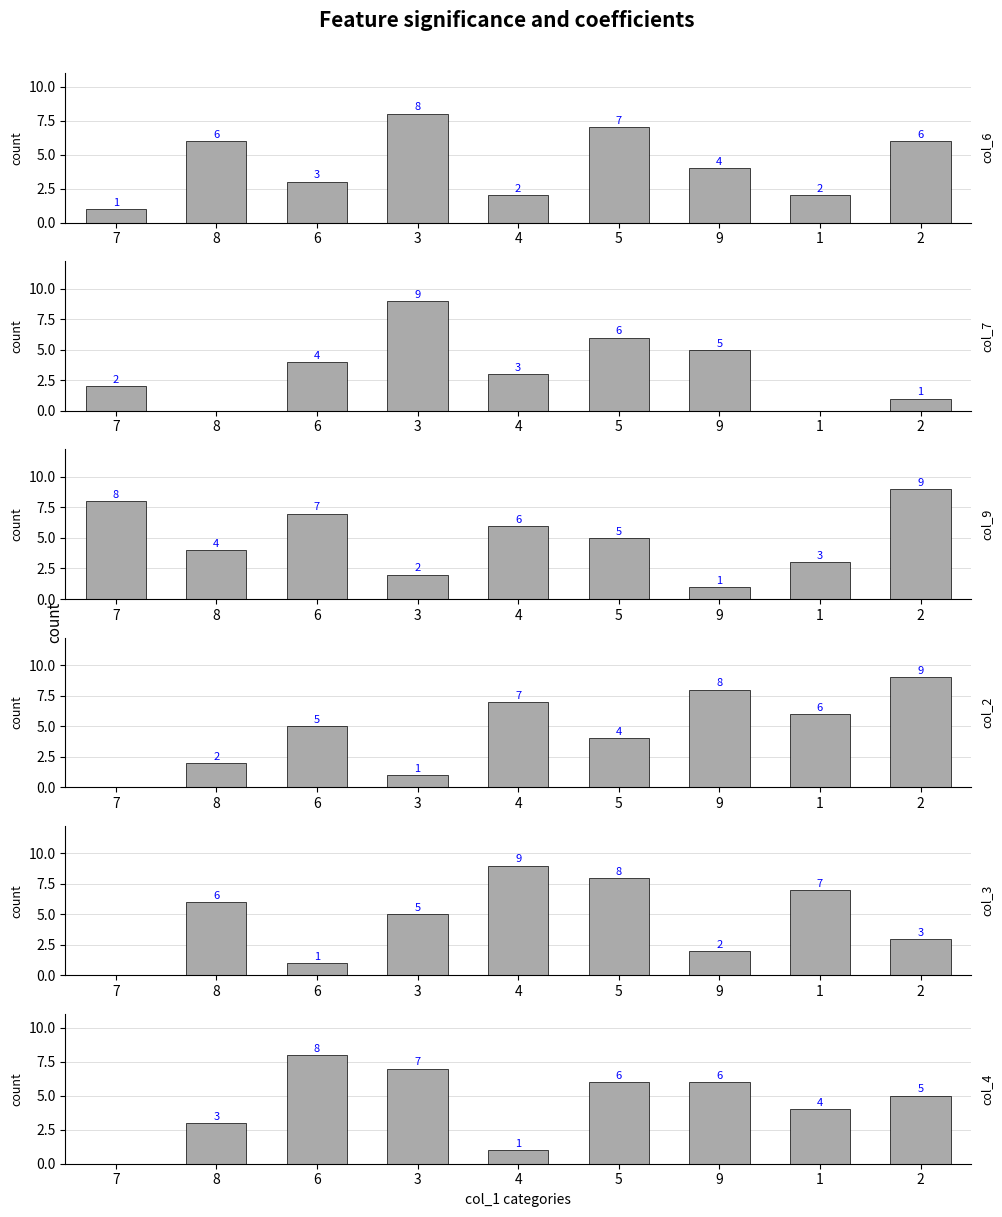

Reading right to left, list all the values displayed in this chart.

col_6: 2=6	1=2	9=4	5=7	4=2	3=8	6=3	8=6	7=1
col_7: 2=1	1=0	9=5	5=6	4=3	3=9	6=4	8=0	7=2
col_9: 2=9	1=3	9=1	5=5	4=6	3=2	6=7	8=4	7=8
col_2: 2=9	1=6	9=8	5=4	4=7	3=1	6=5	8=2	7=0
col_3: 2=3	1=7	9=2	5=8	4=9	3=5	6=1	8=6	7=0
col_4: 2=5	1=4	9=6	5=6	4=1	3=7	6=8	8=3	7=0